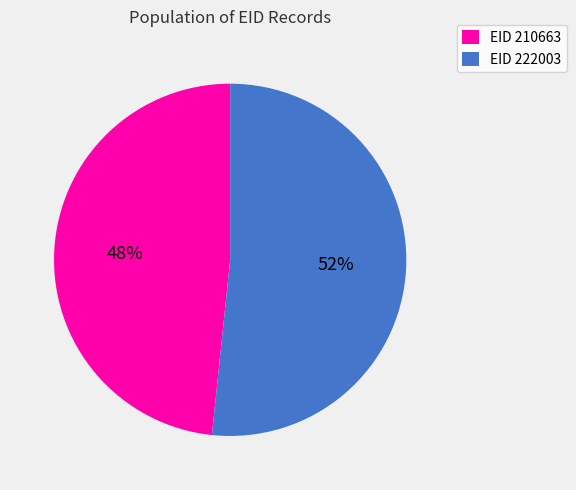

True or false: EID 210663 accounts for 48% of the total.

True